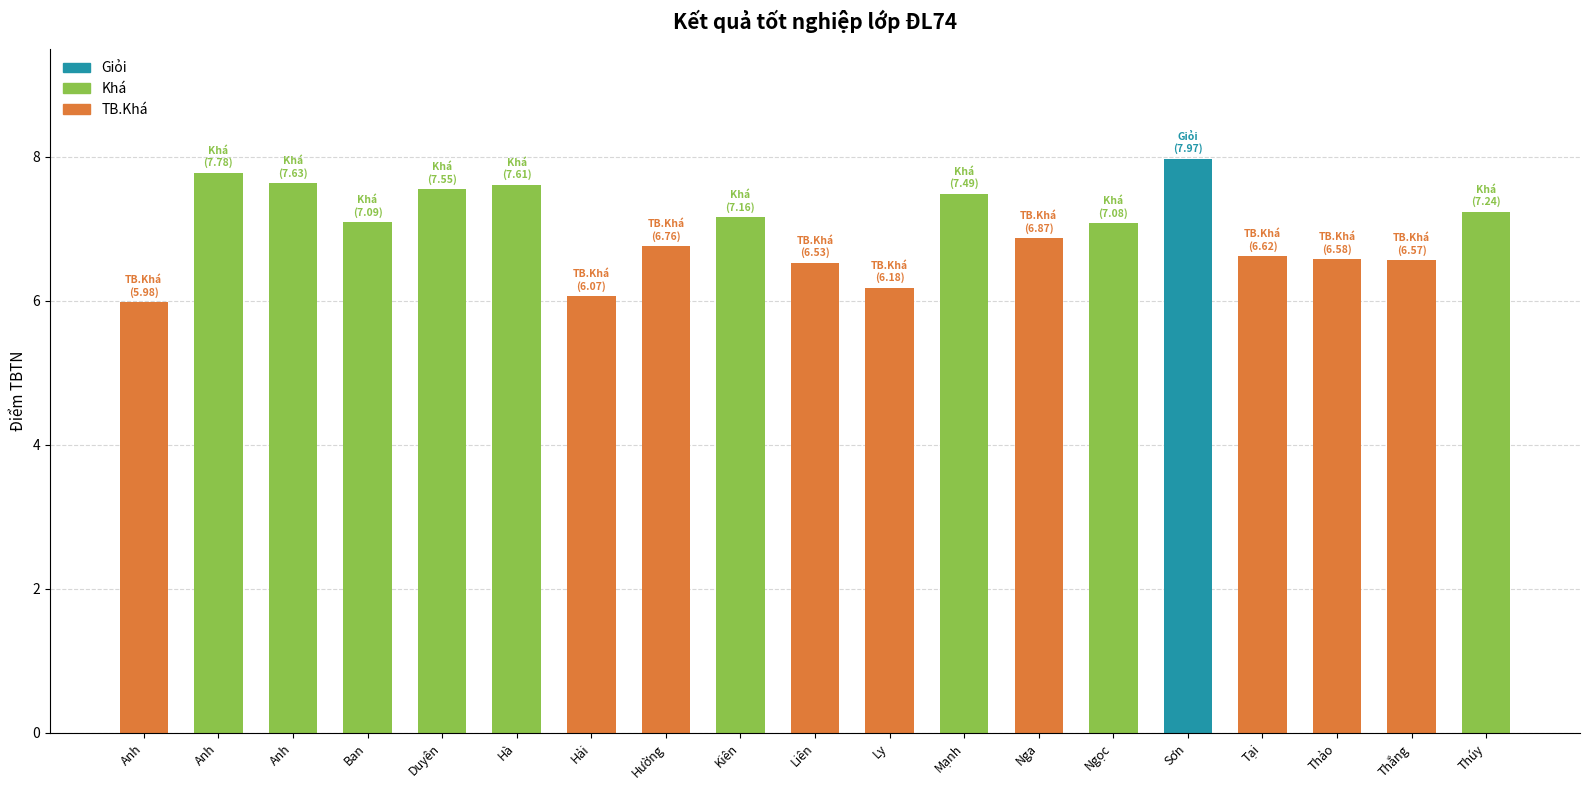

Count the number of categories in the chart.

19